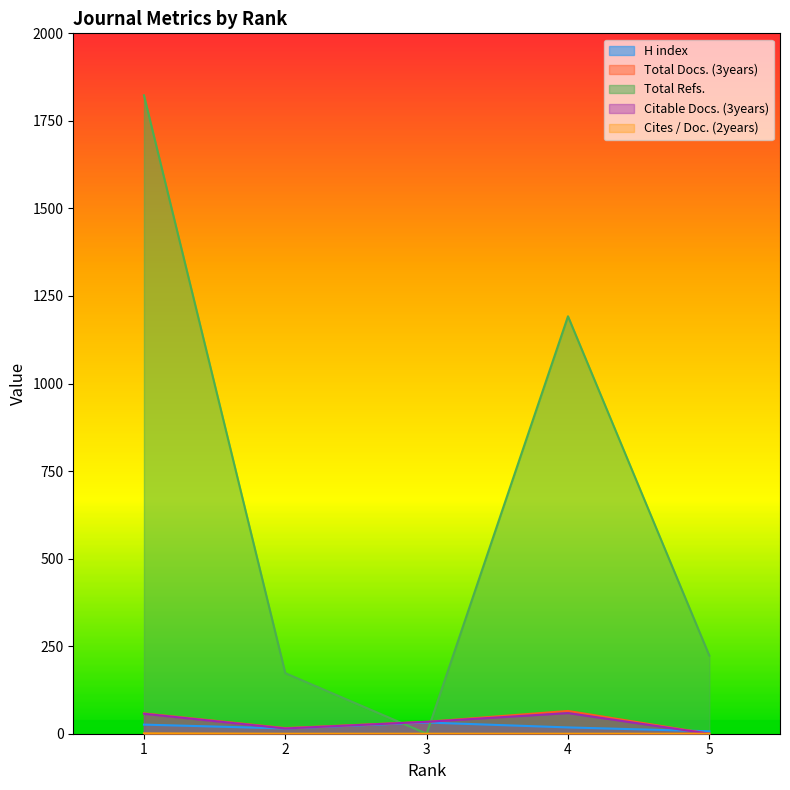

How many values in the Total Refs. series are below 223?

2